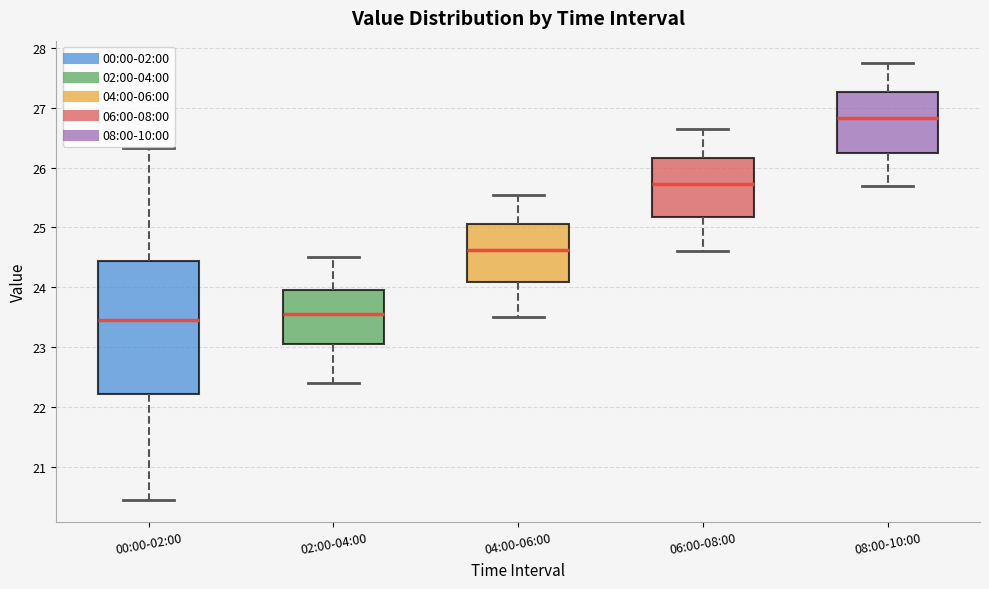

Where does the upper whisker of the box for 06:00-08:00 end on the y-axis? The values are not printed on the chart, so give them approximately, as read against the axis.

26.7